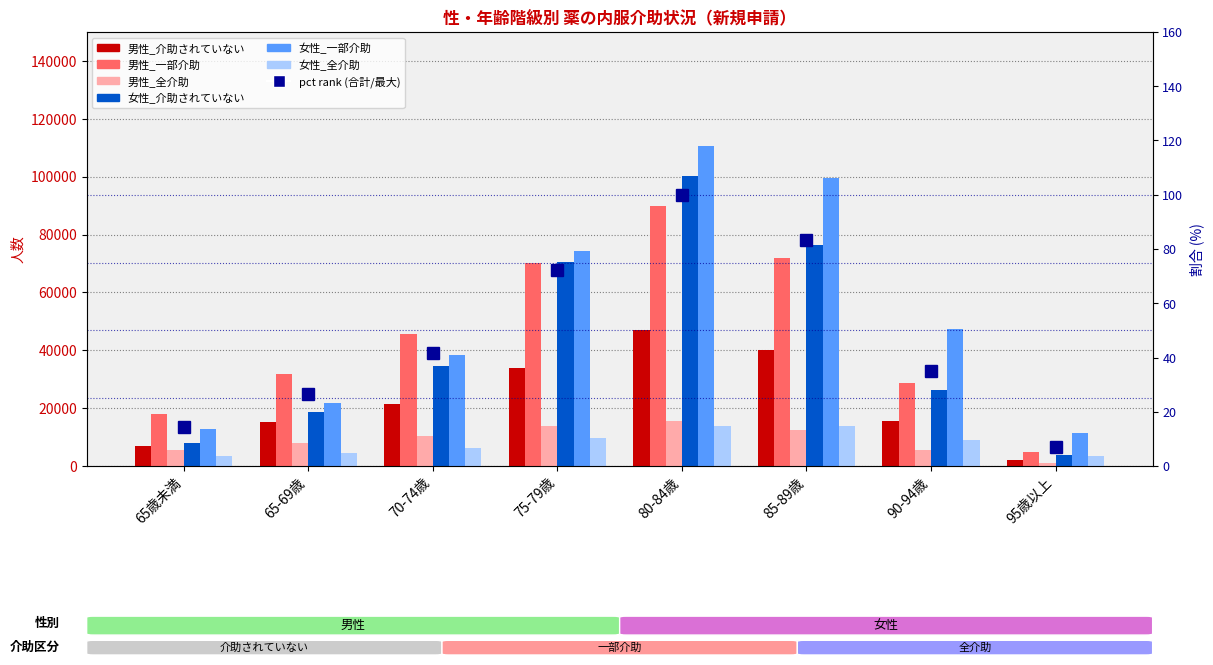

Is it true that 女性_全介助 equals 2846 at 65-69歳?

False